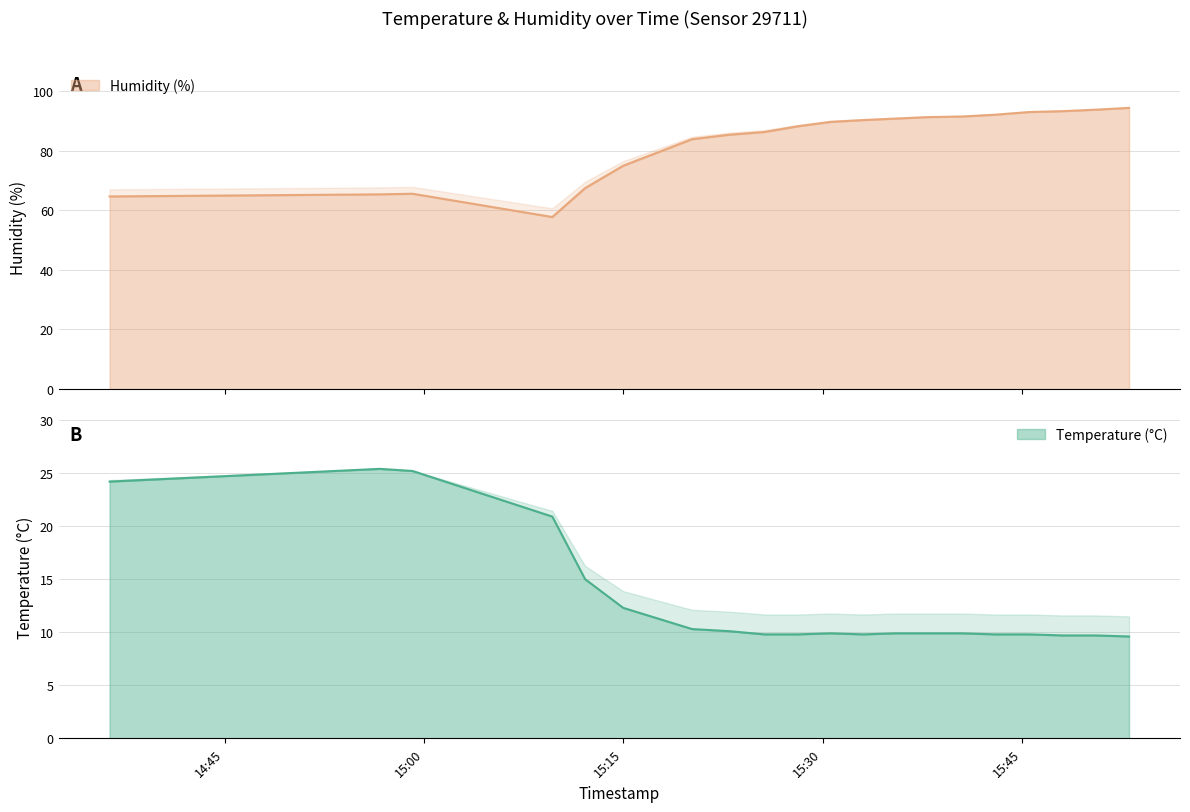

The value of Temperature (°C) at 2023-03-20T15:45:32 is 9.8. True or false?

True